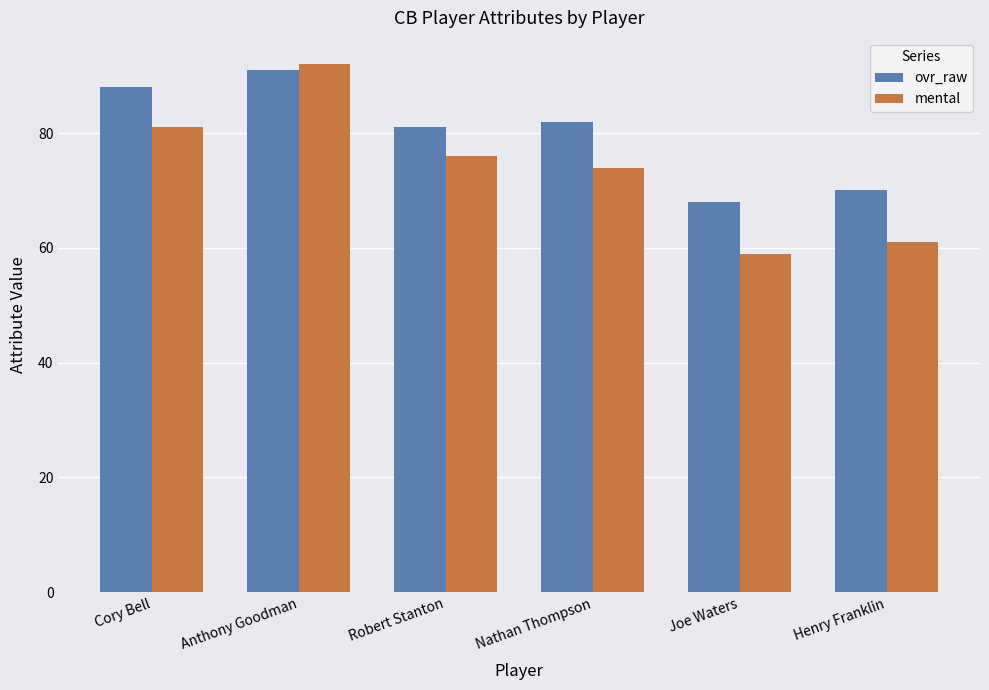

At Anthony Goodman, list the series in order from largest to smallest.

mental, ovr_raw